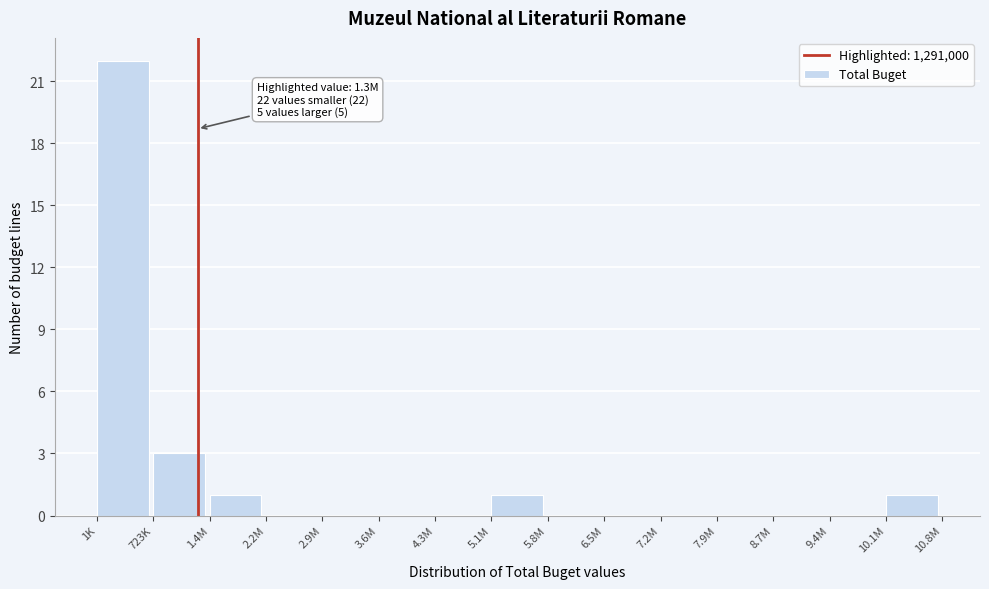

Reading left to right, what are all the values shown in this chart?

1K=22	723K=3	1.4M=1	2.2M=0	2.9M=0	3.6M=0	4.3M=0	5.1M=1	5.8M=0	6.5M=0	7.2M=0	7.9M=0	8.7M=0	9.4M=0	10.1M=1